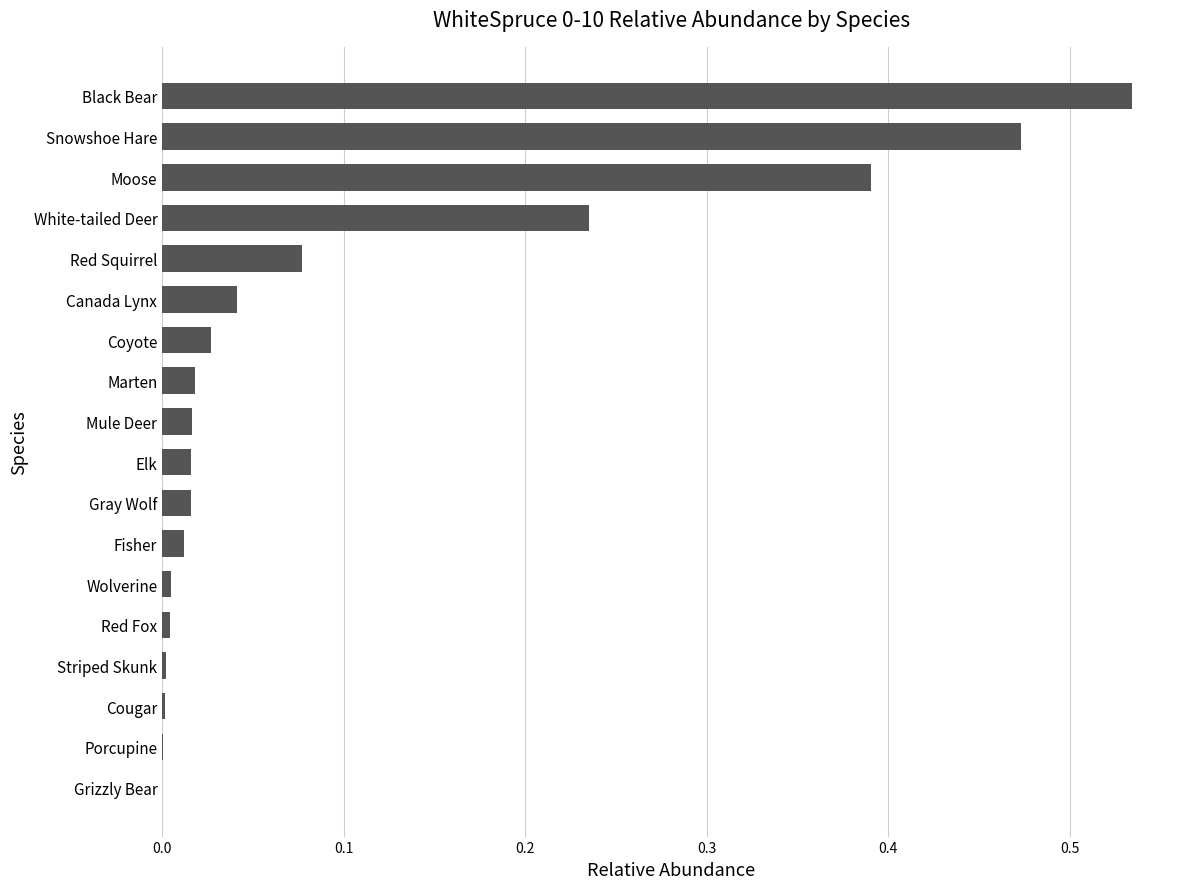

The chart shows a value of 0.0 at Porcupine. True or false?

True